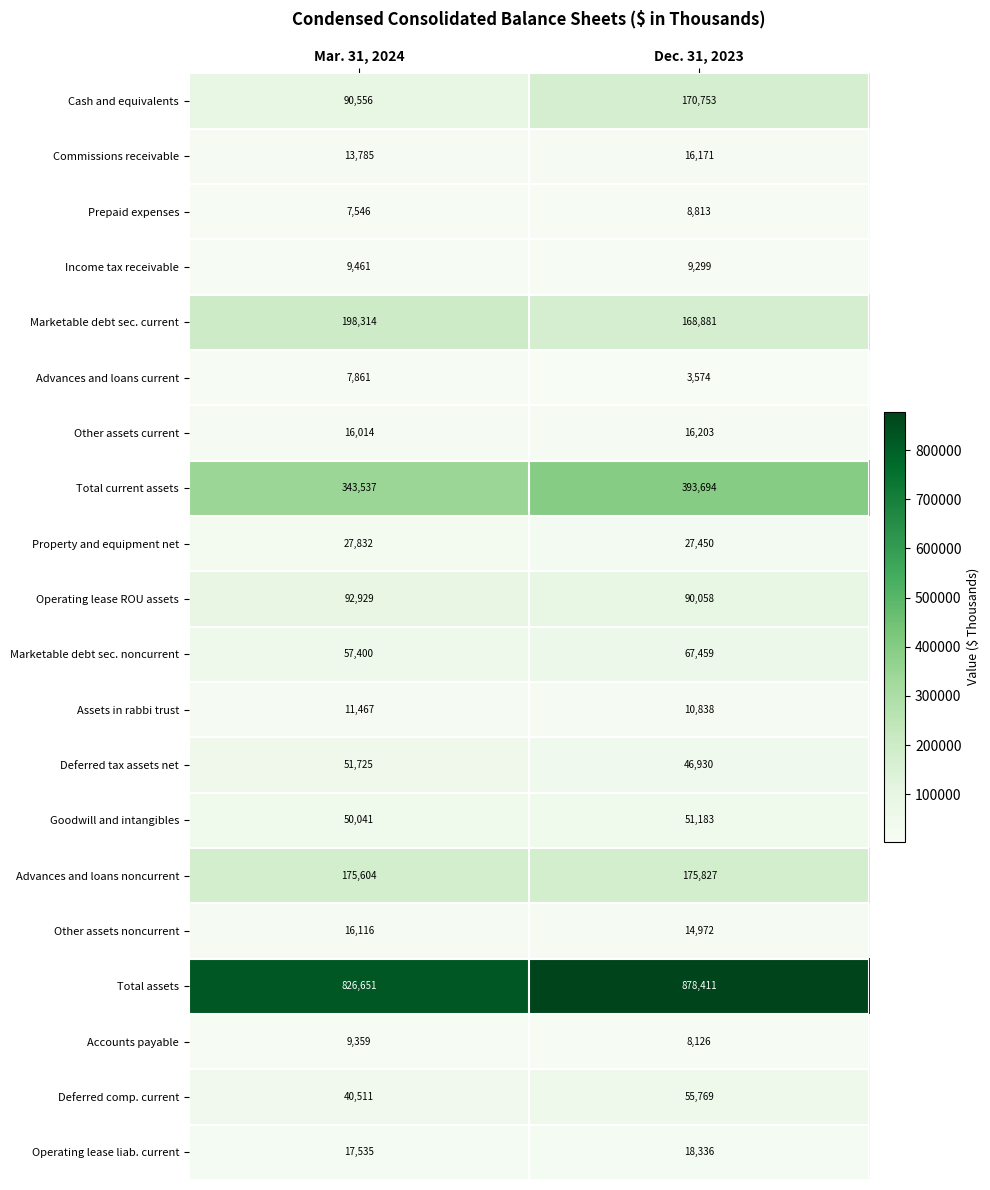

What is the lowest value of the Total assets series?

826651